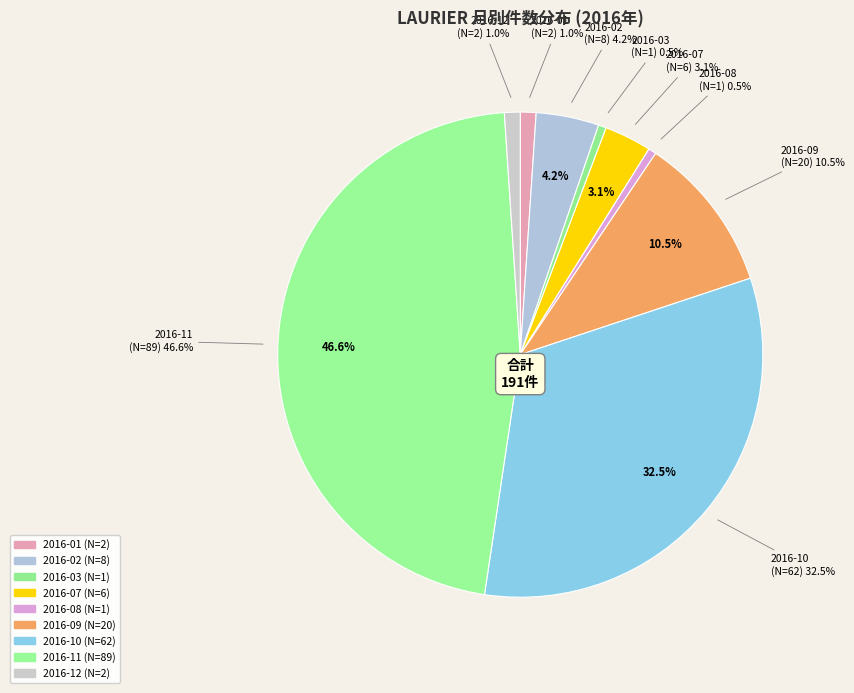

Which has a higher value, 2016-09 or 2016-10?

2016-10